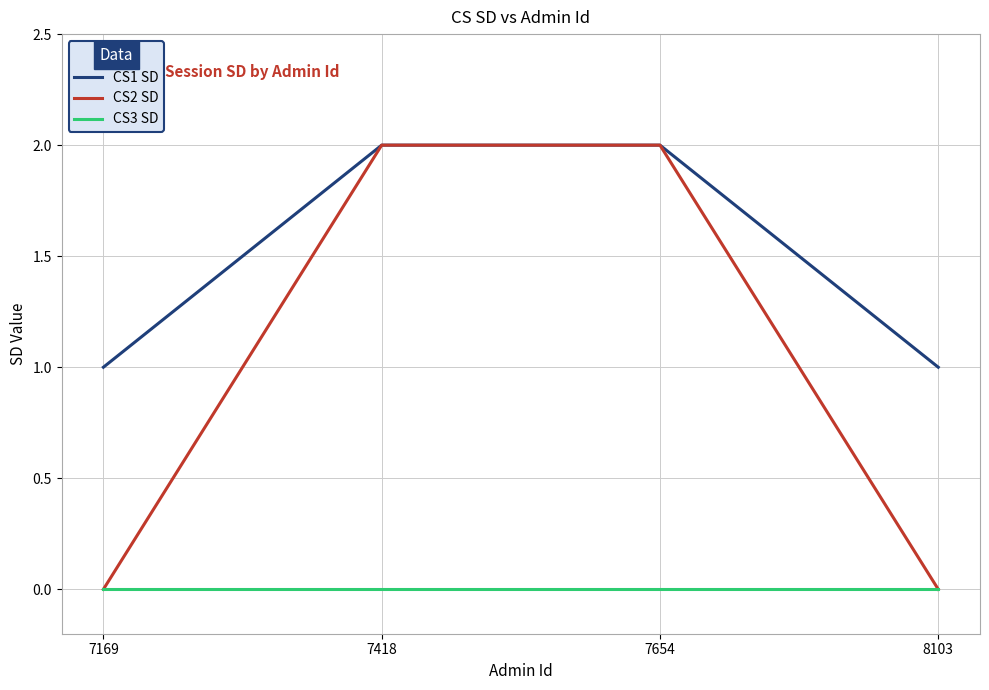

How many lines are shown in the chart?

3